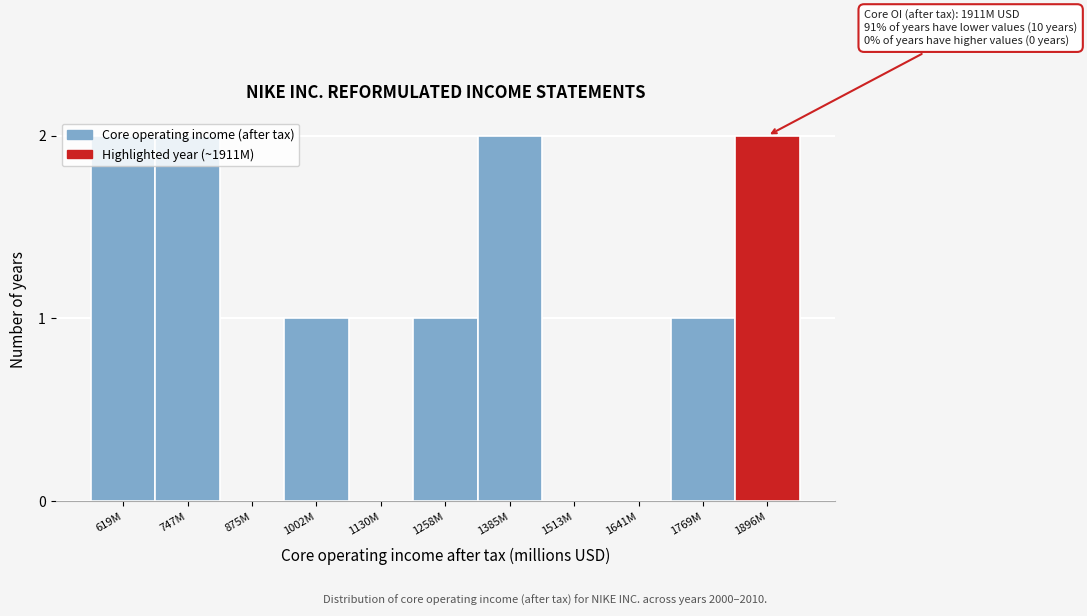

What is the sum of all values?

11